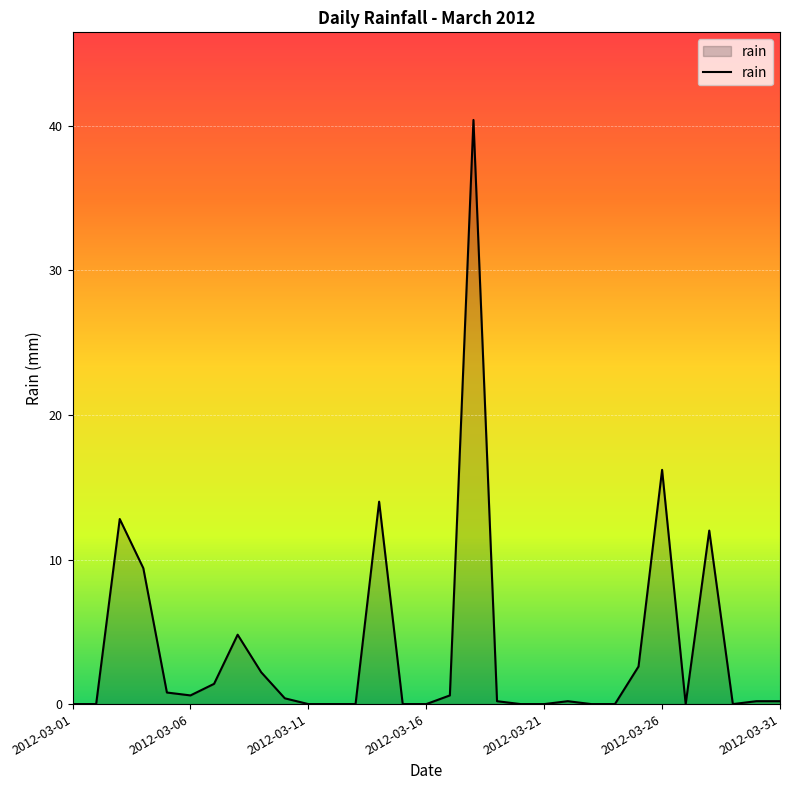

What is the maximum value shown in the chart?

40.4